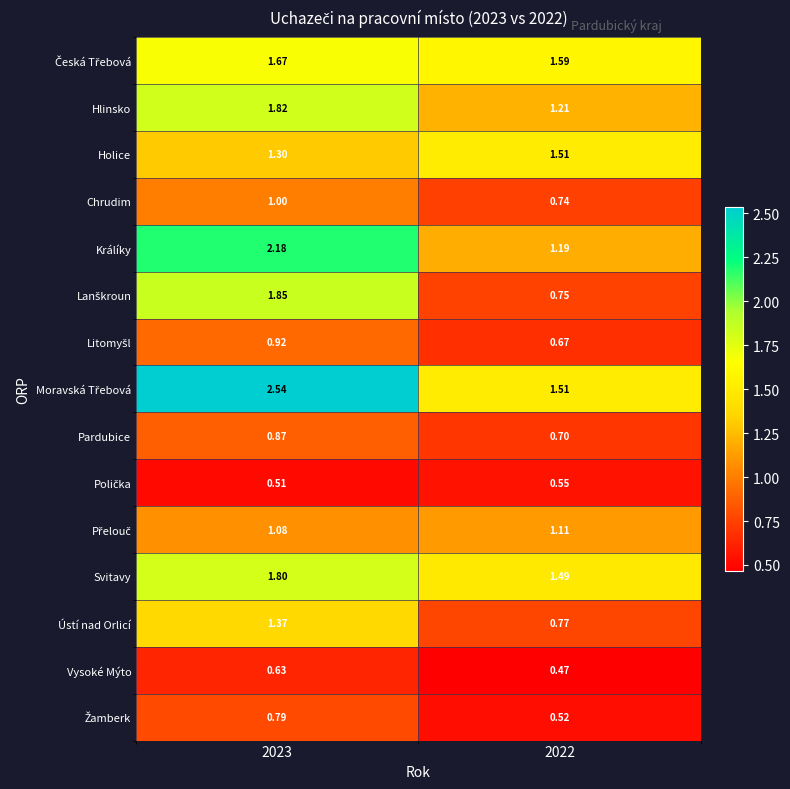

What is the difference between the highest and lowest values at 2023?

2.0